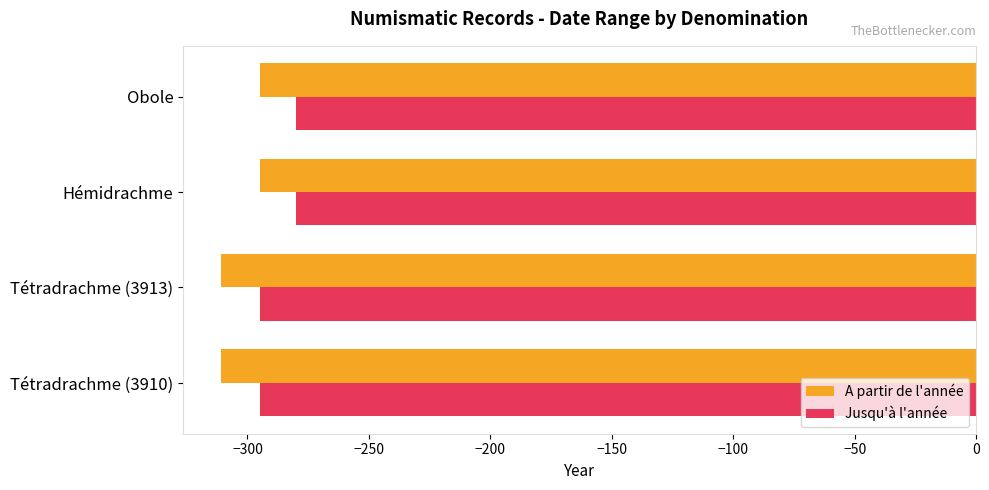

What is the smallest value displayed?

-311